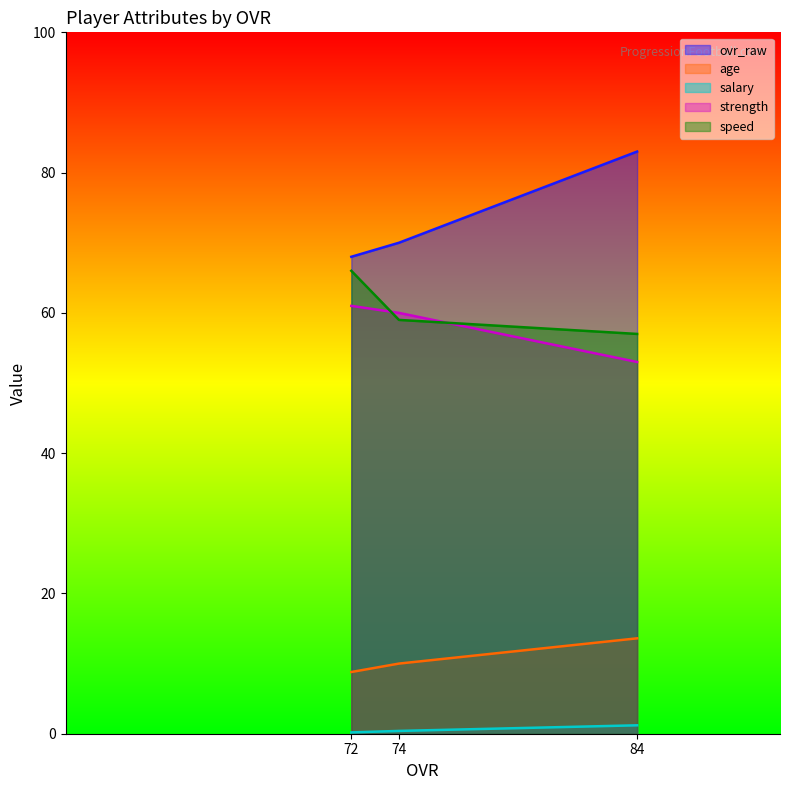

What is the sum of the strength values at 74 and 84?

113.0